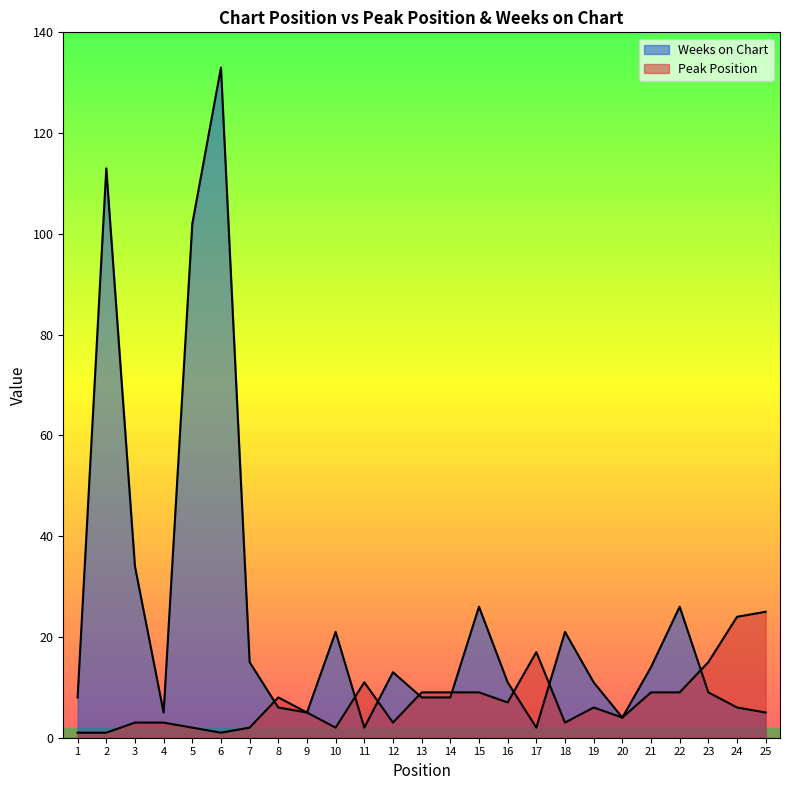

Where is Peak Position nearest to the value 13?

11